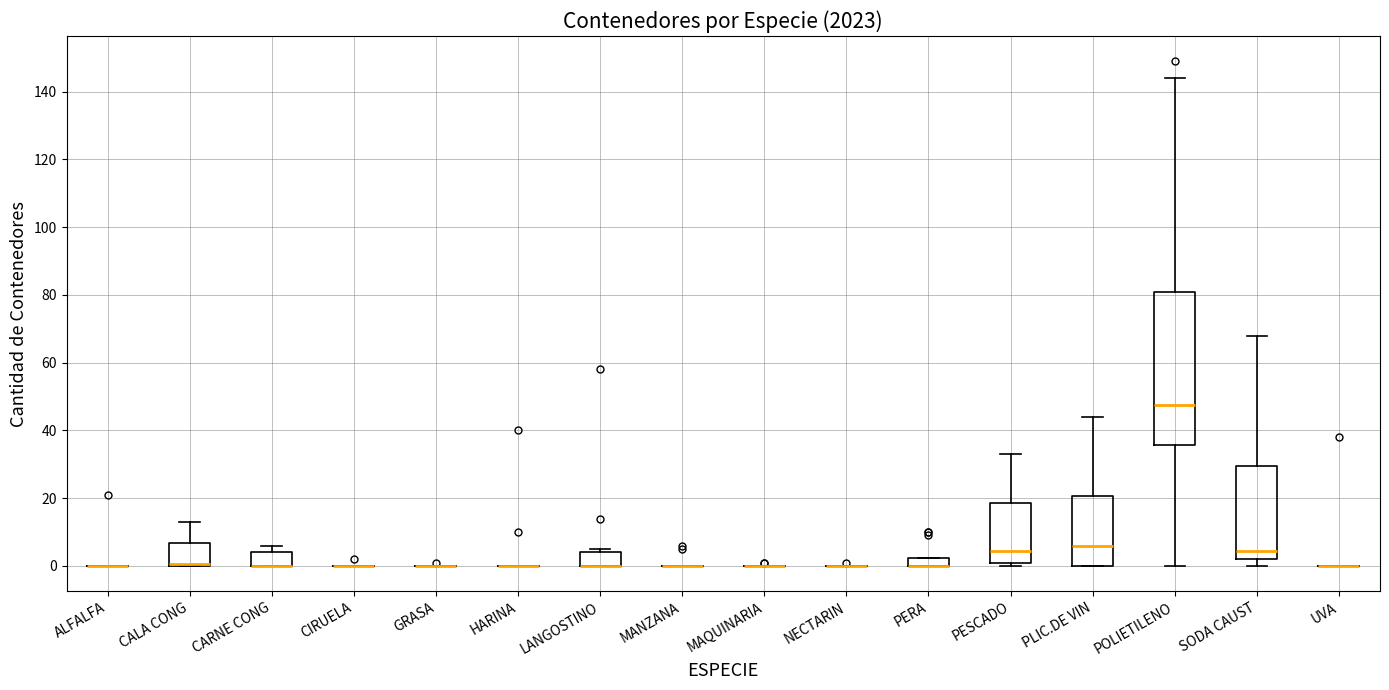

Which box is the tallest, from its lower edge to its upper edge?

POLIETILENO